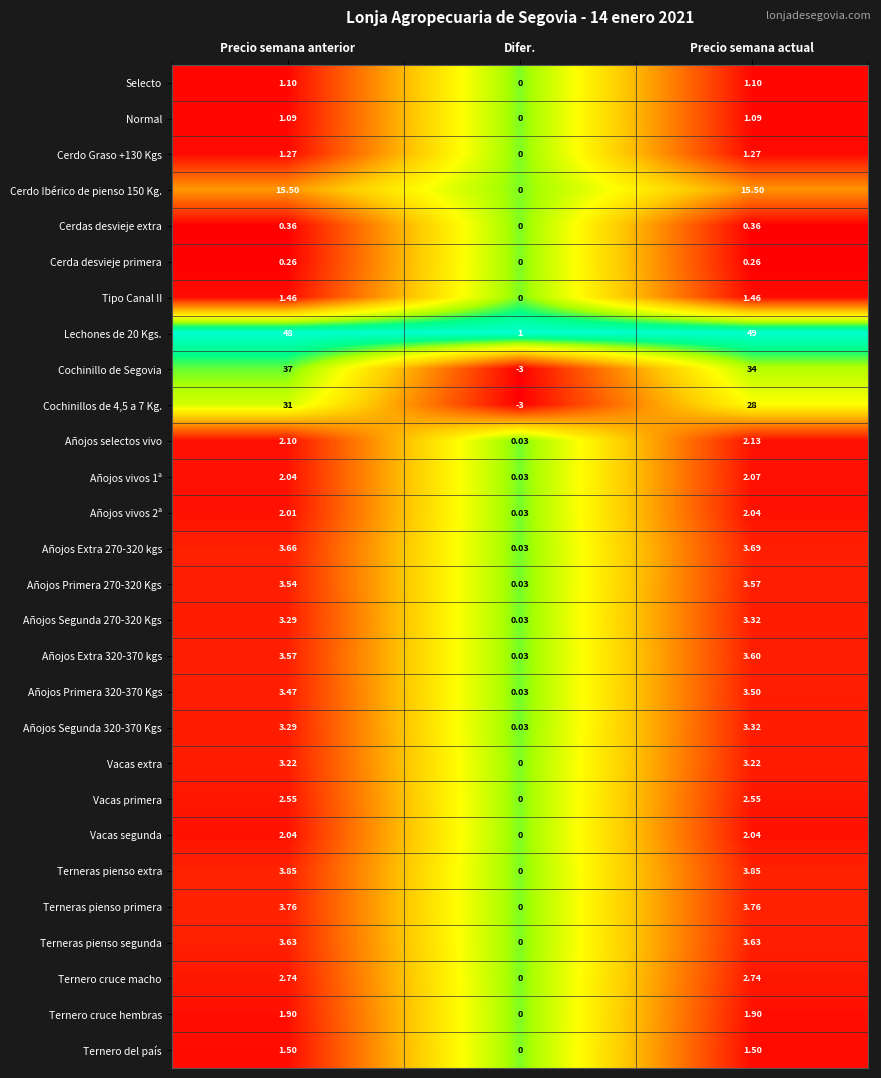

What is the total value across all series at Precio semana actual?

184.5